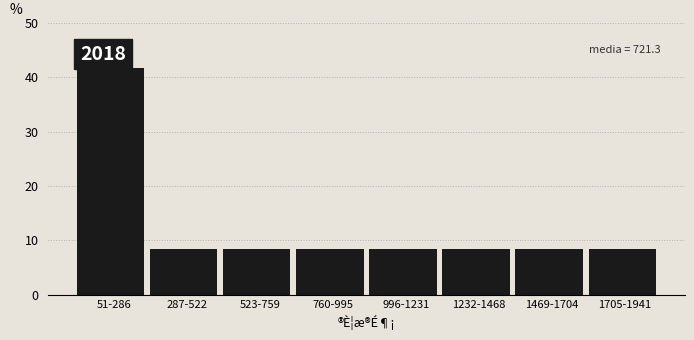

Reading left to right, what are all the values shown in this chart?

41.7	8.3	8.3	8.3	8.3	8.3	8.3	8.3